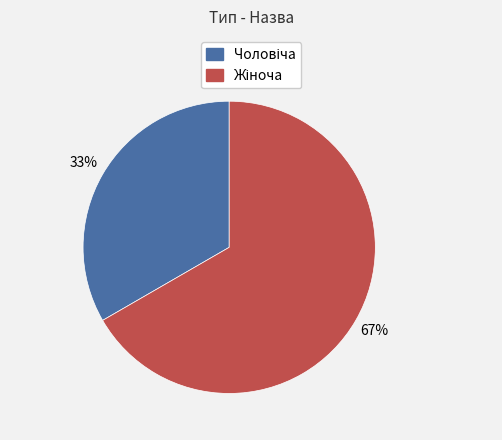

To the nearest percent, what is the average slice percentage?

50%